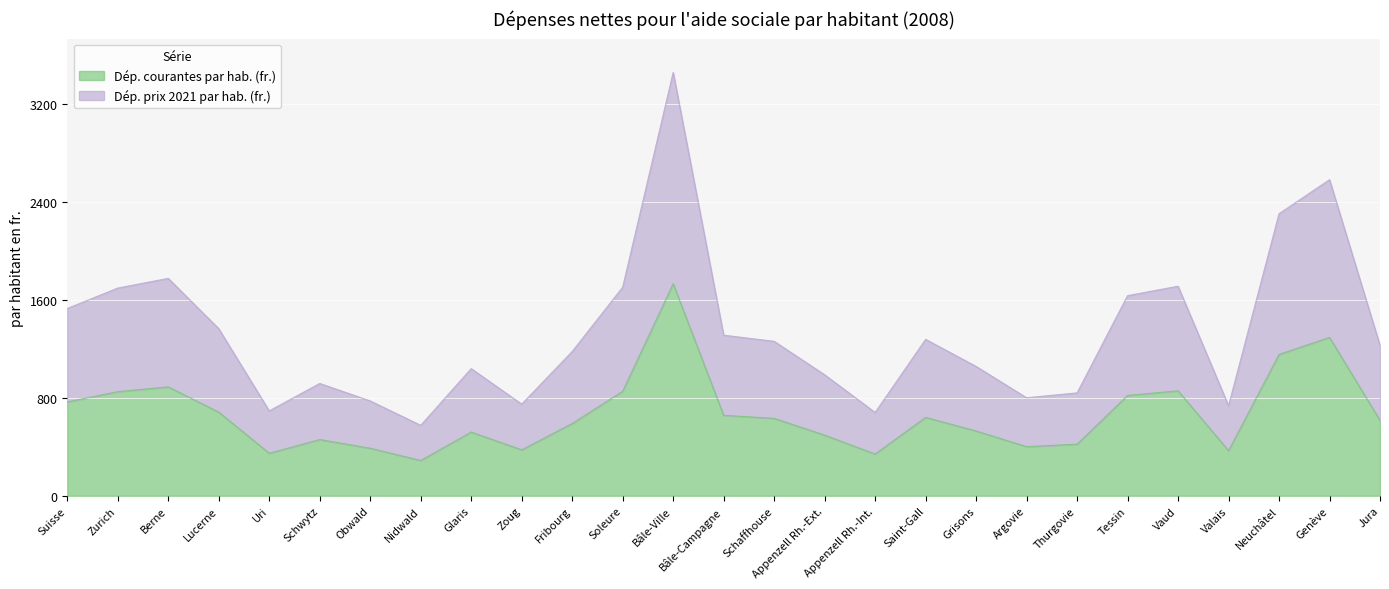

Reading left to right, list all the values displayed in this chart.

Dép. courantes par hab. (fr.): Suisse=766	Zurich=850	Berne=889	Lucerne=683	Uri=347	Schwytz=459	Obwald=388	Nidwald=288	Glaris=520	Zoug=375	Fribourg=590	Soleure=853	Bâle-Ville=1732	Bâle-Campagne=657	Schaffhouse=632	Appenzell Rh.-Ext.=495	Appenzell Rh.-Int.=341	Saint-Gall=640	Grisons=529	Argovie=401	Thurgovie=421	Tessin=819	Vaud=857	Valais=368	Neuchâtel=1154	Genève=1293	Jura=615
Dép. prix 2021 par hab. (fr.): Suisse=1529	Zurich=1696	Berne=1775	Lucerne=1364	Uri=693	Schwytz=917	Obwald=774	Nidwald=575	Glaris=1038	Zoug=748	Fribourg=1178	Soleure=1703	Bâle-Ville=3457	Bâle-Campagne=1311	Schaffhouse=1261	Appenzell Rh.-Ext.=988	Appenzell Rh.-Int.=680	Saint-Gall=1277	Grisons=1056	Argovie=800	Thurgovie=840	Tessin=1634	Vaud=1711	Valais=735	Neuchâtel=2303	Genève=2581	Jura=1227